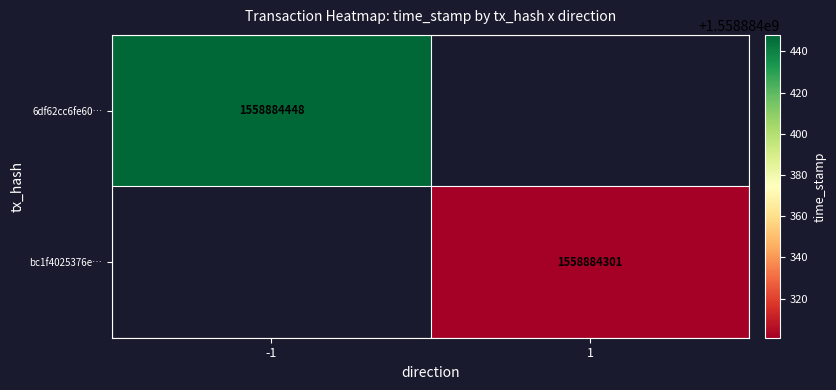

List the series in order of their overall mean, highest first.

6df62cc6fe60341204ce48602ef95b65a8aa7e2, bc1f4025376e47497e788e6c691dce282ad888b